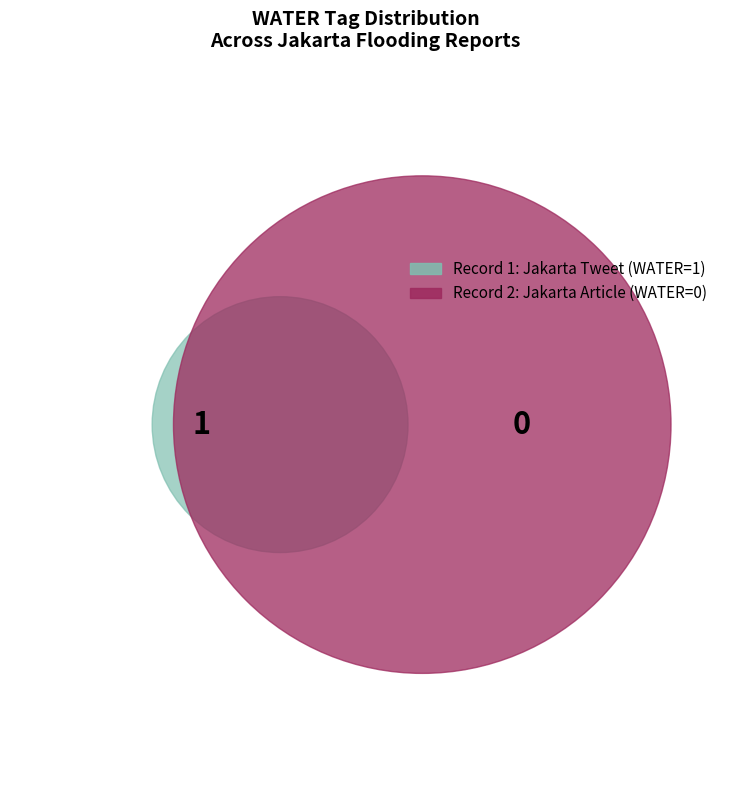

How many segments does this pie chart have?

2